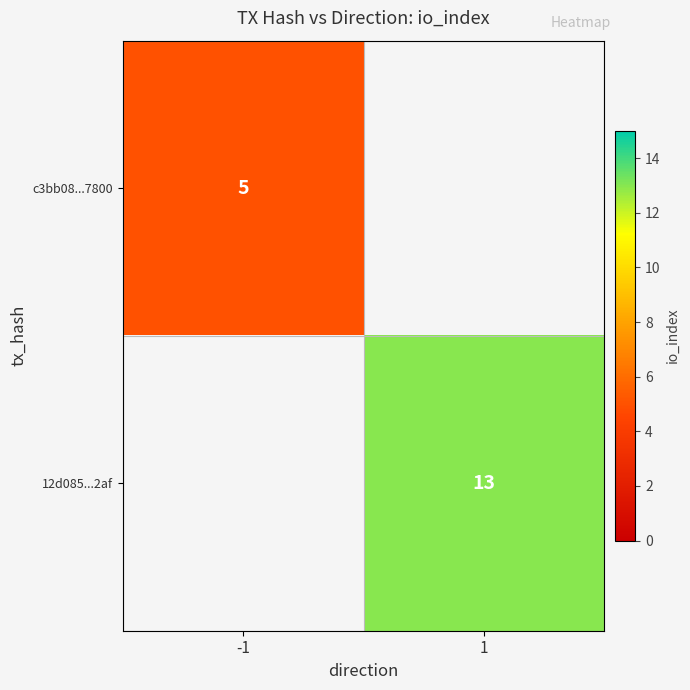

Is the value of c3bb08...7800 at -1 greater than the value of 12d085...2af at 1?

No